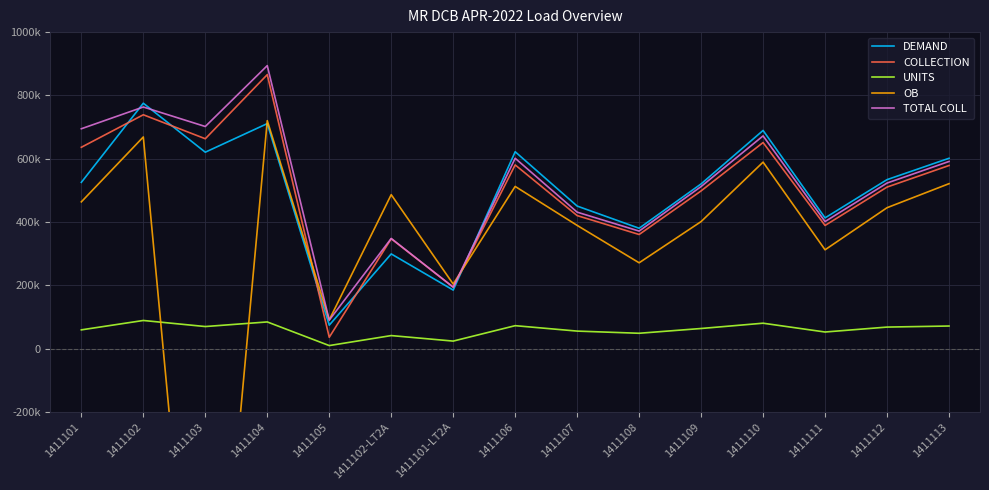

What is the lowest value of the TOTAL COLL series?

89735.4